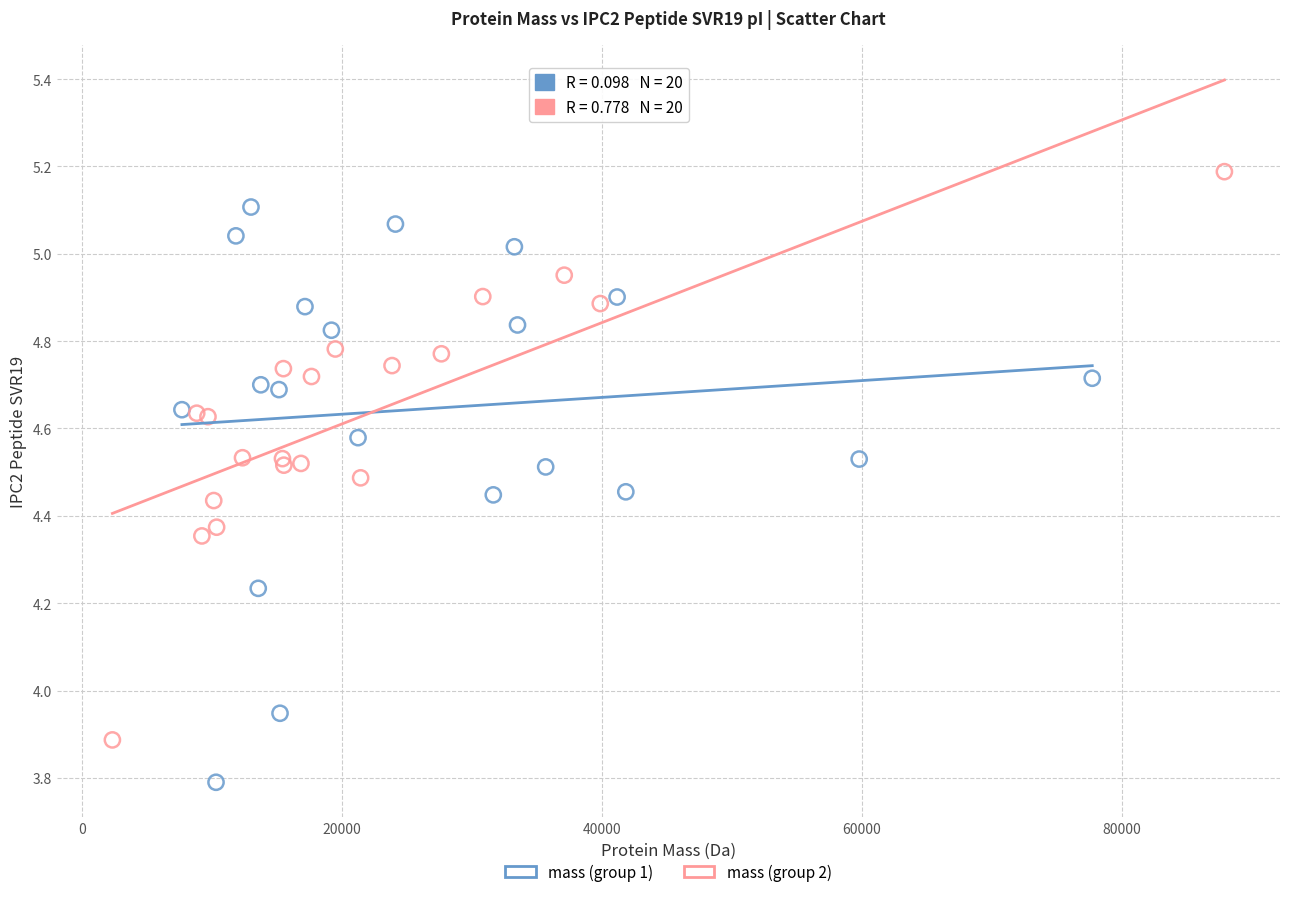

Which series reaches the minimum Y coordinate?

mass (group 1)